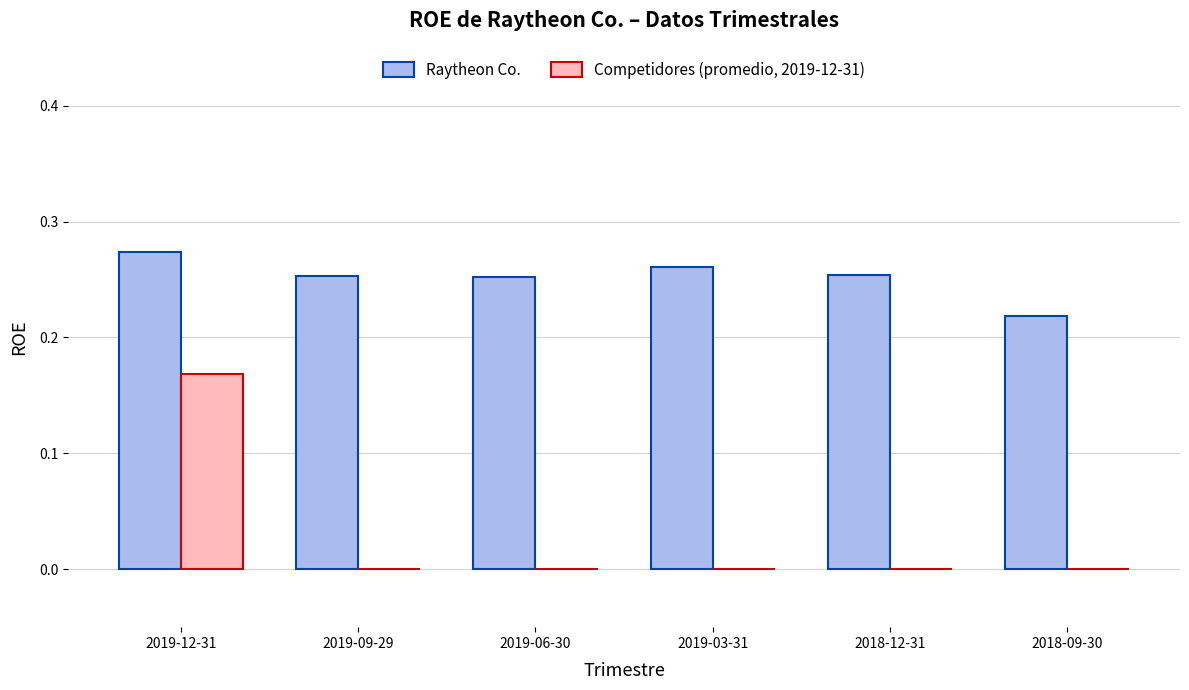

Which category has the highest value in the Raytheon Co. series?

2019-12-31